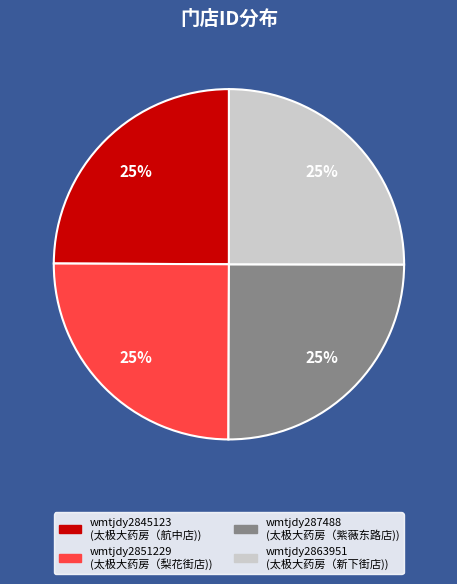

To the nearest percent, what is the combined percentage of wmtjdy2851229 and wmtjdy287488?

50%